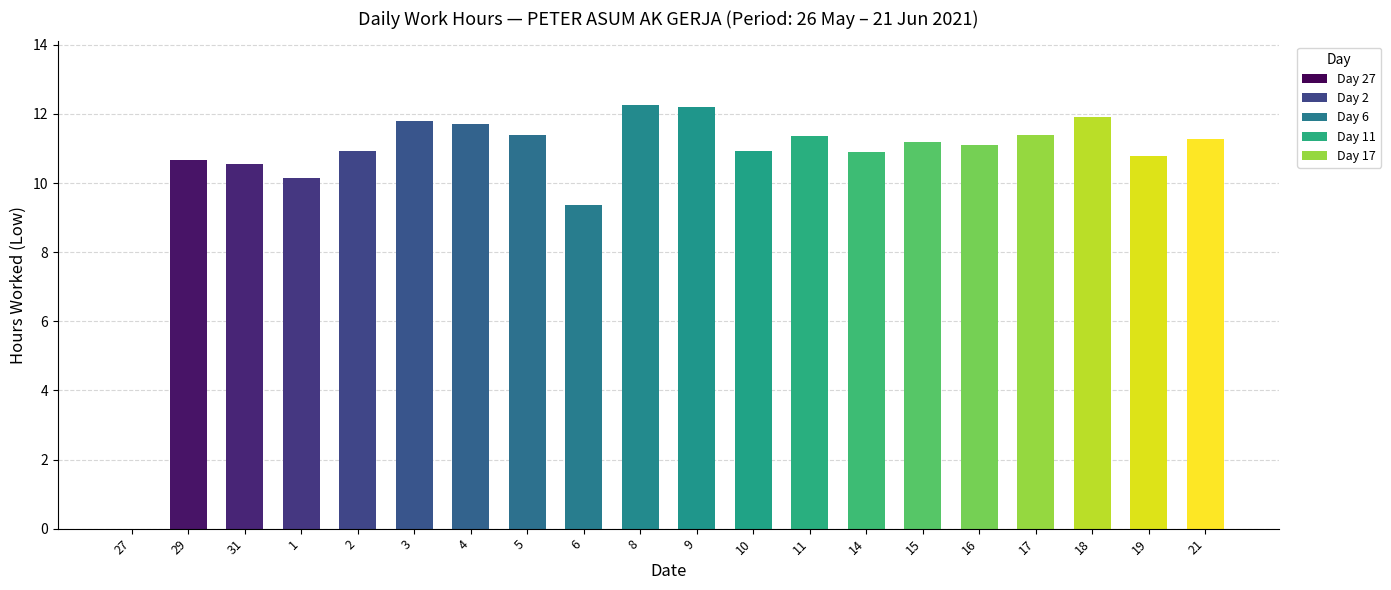

What is the average value?

10.6